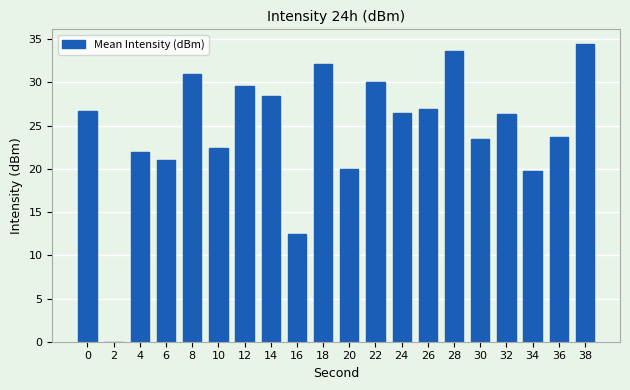

Count the number of data series in this chart.

1